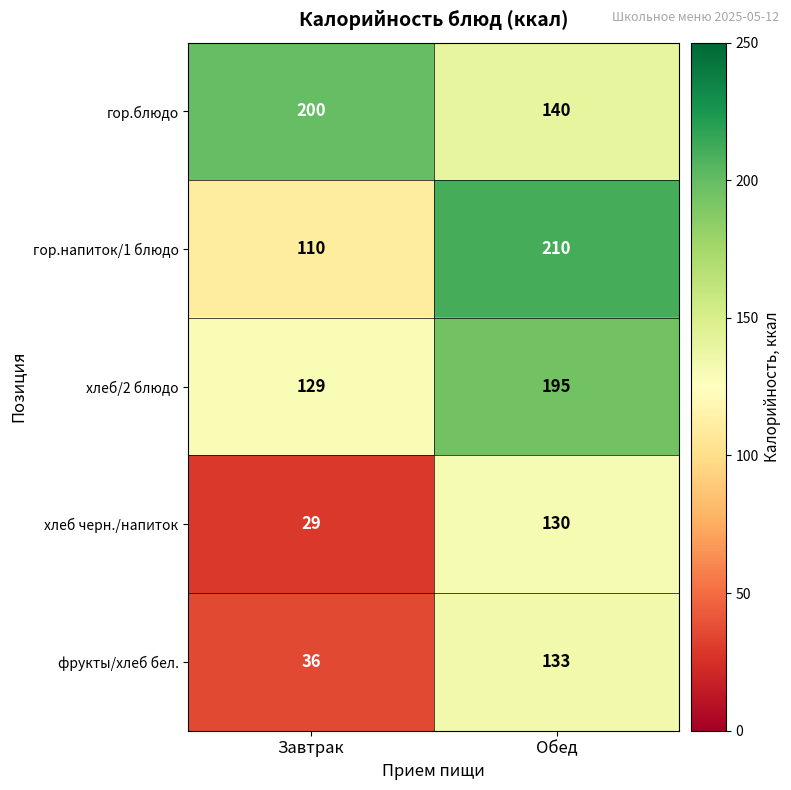

Which series has the largest total across all categories?

гор.блюдо